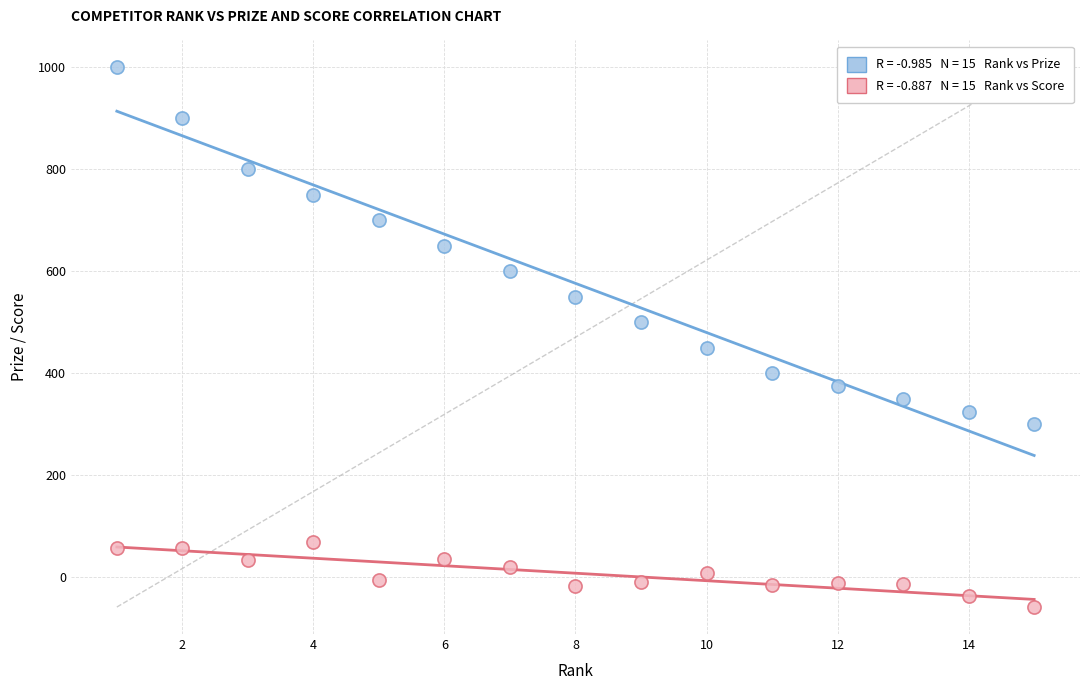

Across all data points, what is the range of Y values (max minus min)?

1058